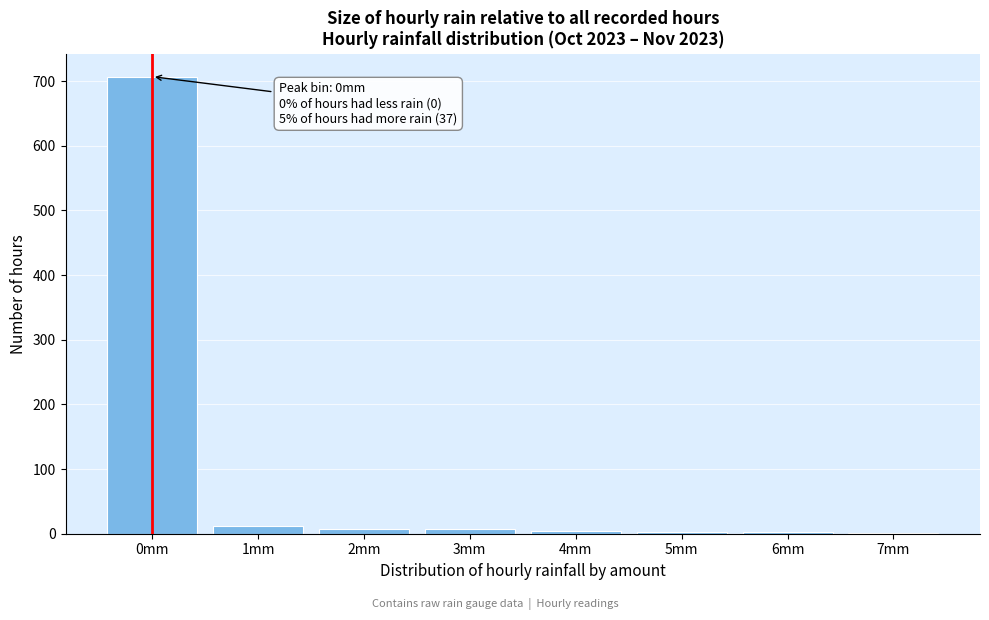

What is the sum of all values?

744